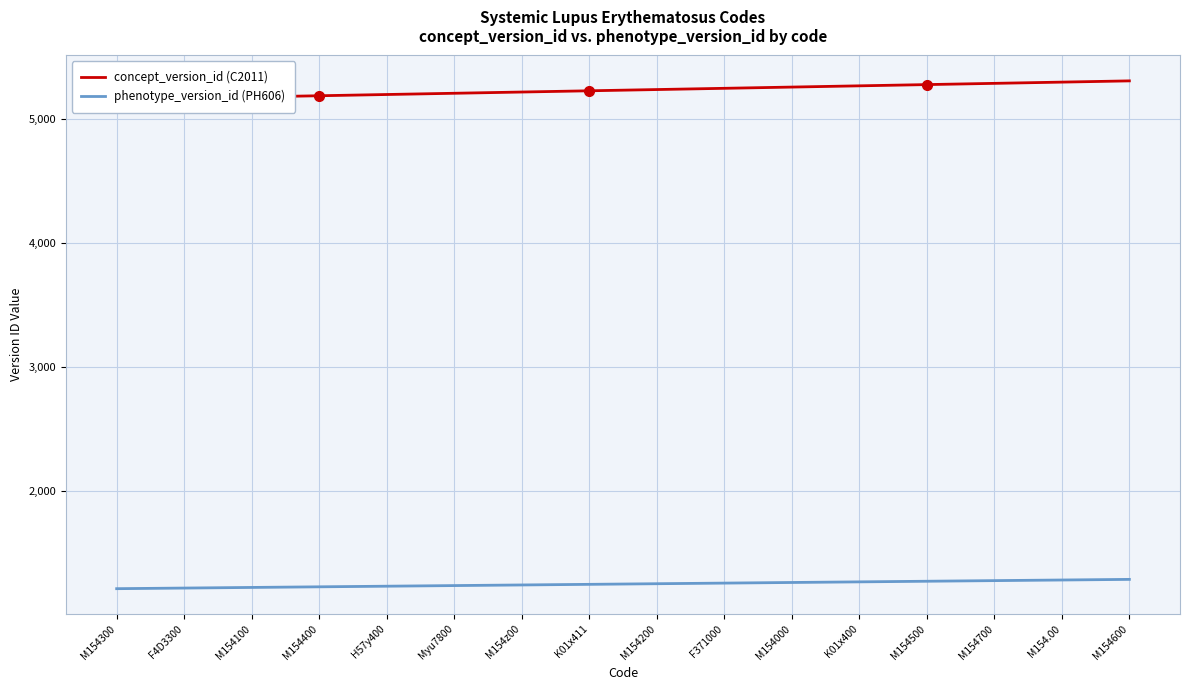

What is the total value across all series at M154400?

6417